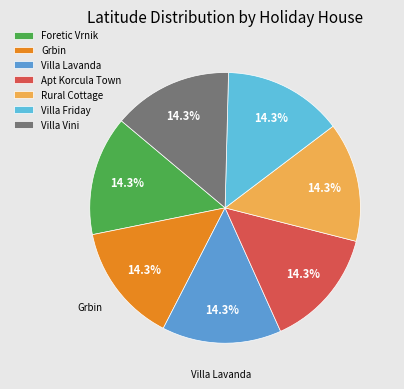

How many slices are in this pie chart?

7